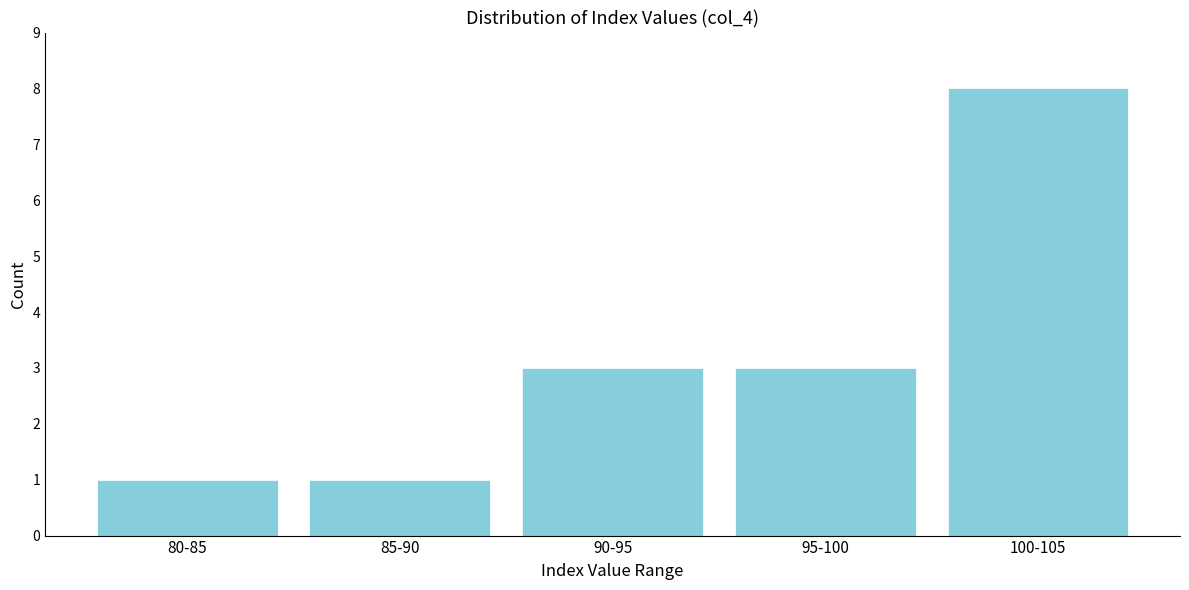

Reading right to left, transcribe all the data shown in this chart.

100-105=8	95-100=3	90-95=3	85-90=1	80-85=1